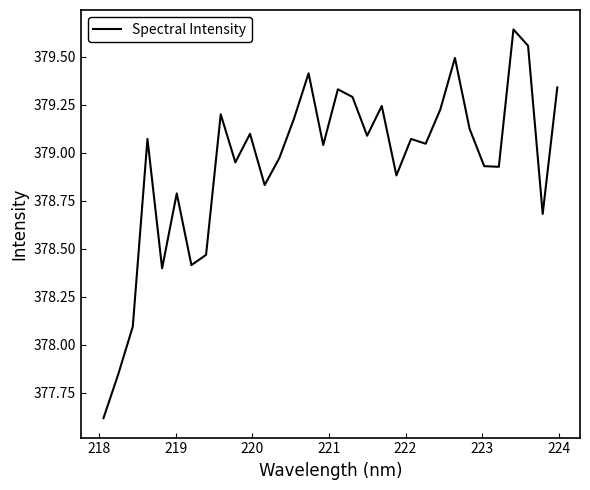

What is the minimum value shown in the chart?

377.6